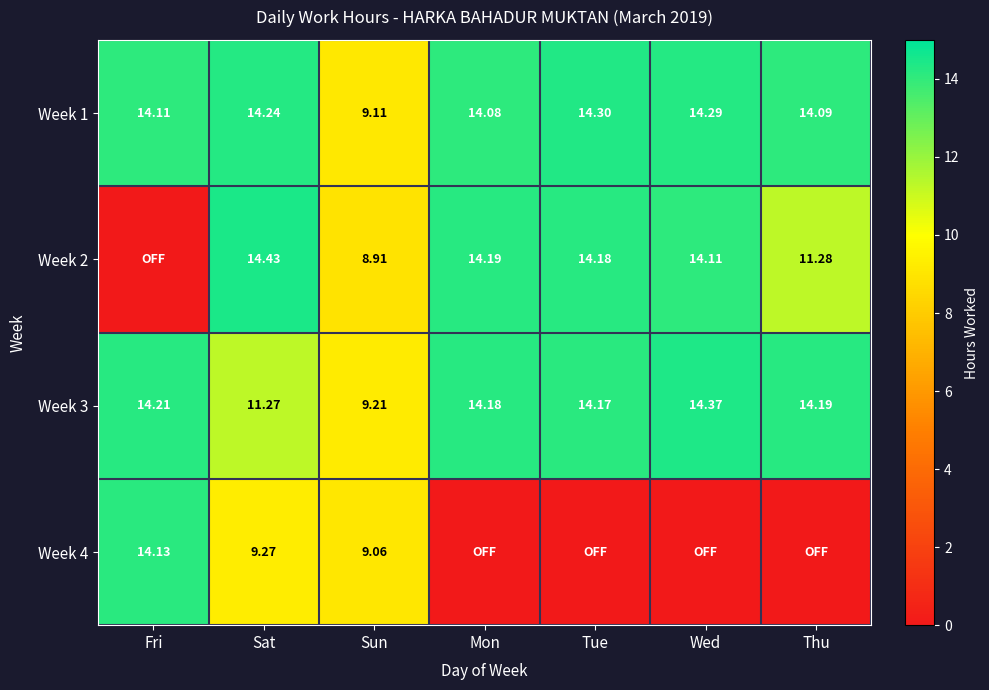

What is the sum of the Week 2 values at Mon and Thu?

25.5